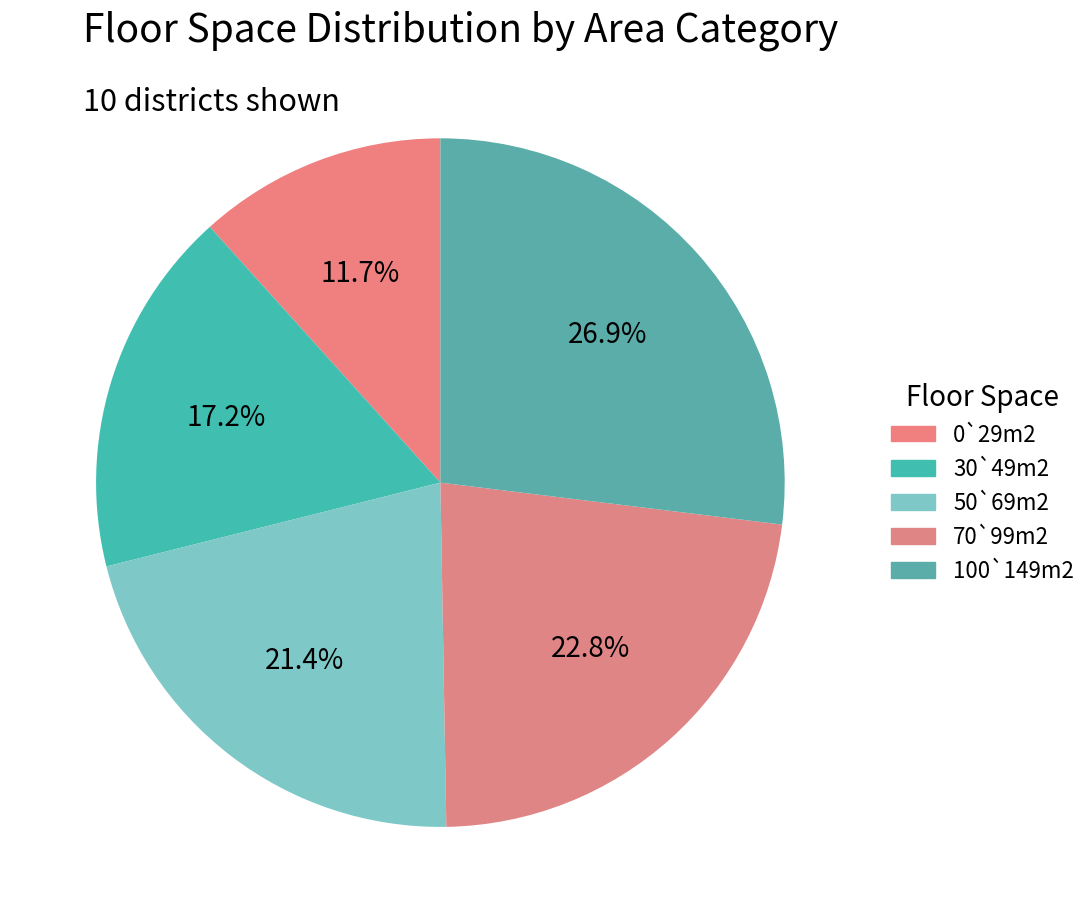

How many slices are in this pie chart?

5